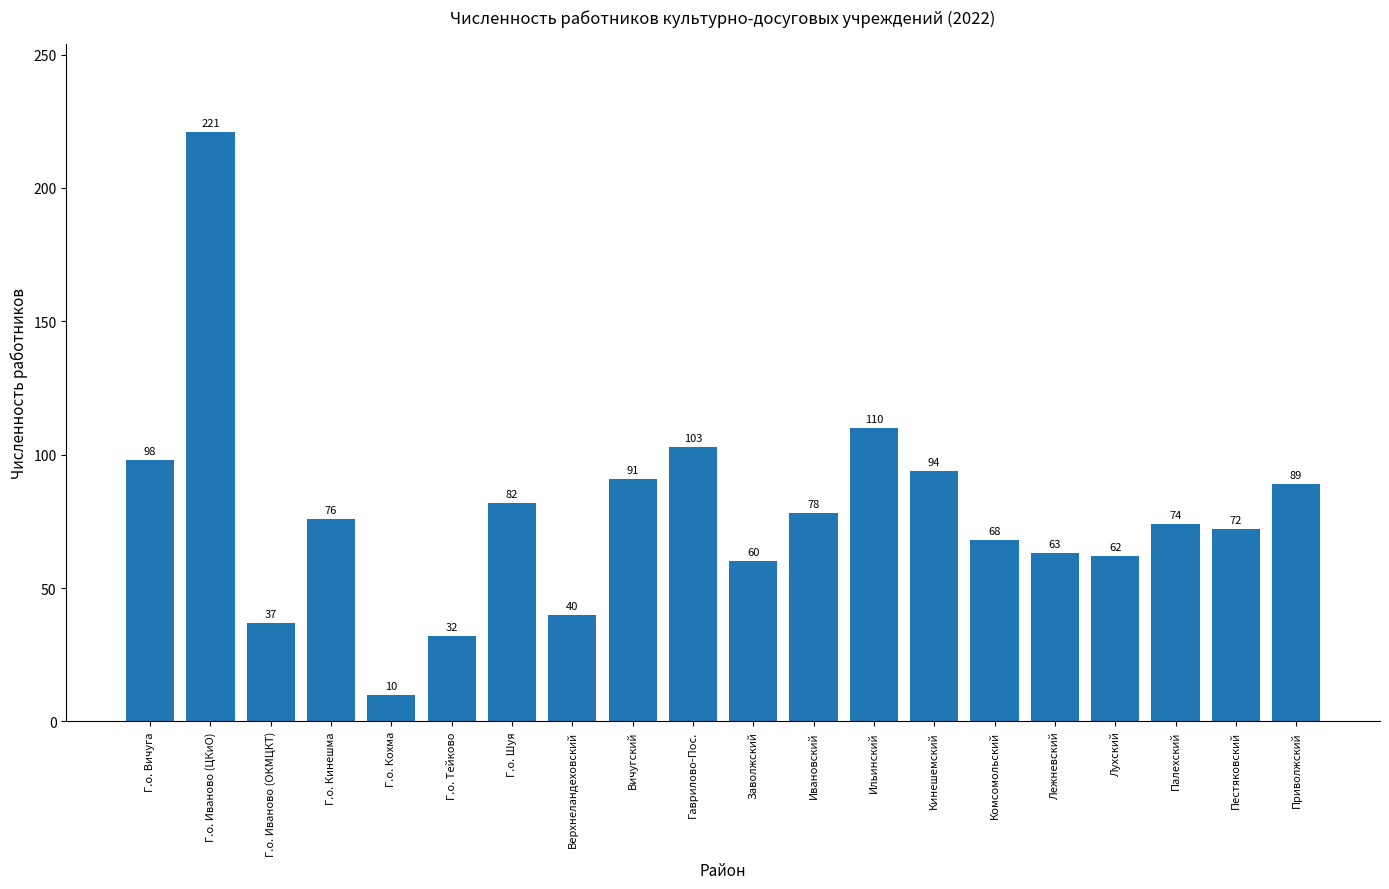

Does the chart contain stacked bars?

No